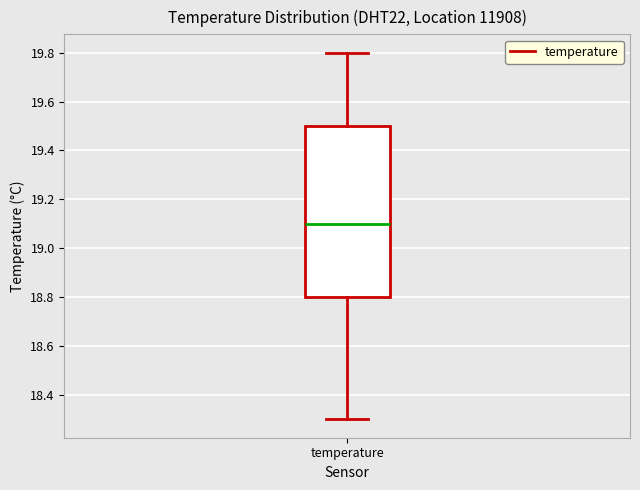

Read this box plot against the y-axis: the position of the median line, the range covered by the box, and the ends of both whiskers. The values are not printed on the chart, so give them approximately, as read against the axis.

median 19.1, box 18.8 to 19.5, whiskers 18.3 to 19.8